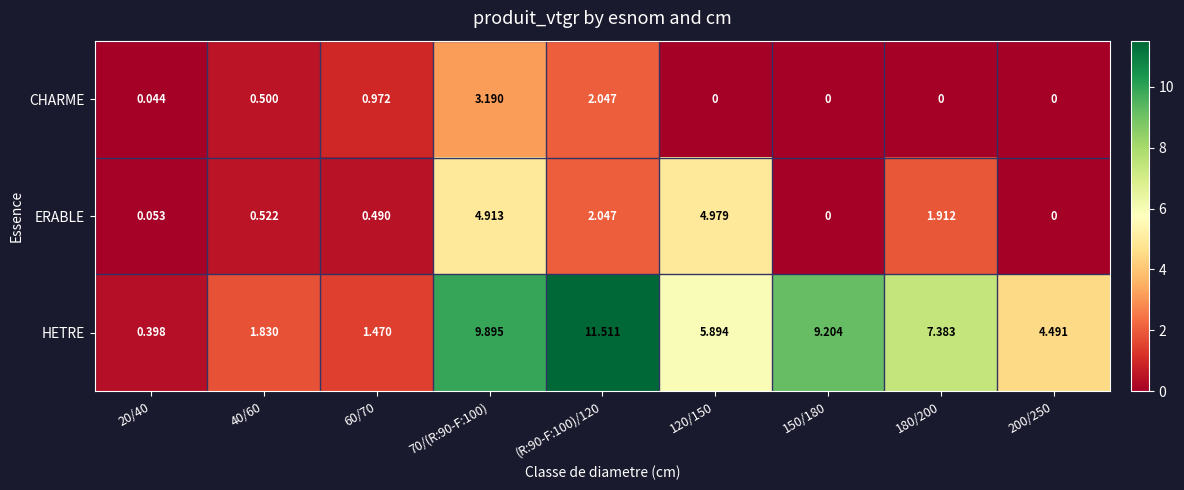

At 40/60, list the series in order from smallest to largest.

CHARME, ERABLE, HETRE